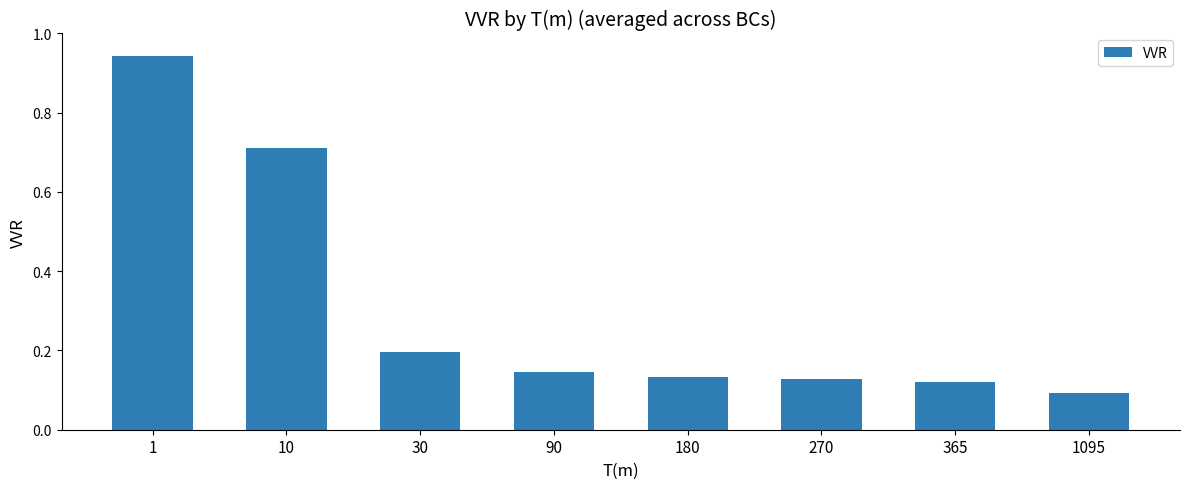

At which category does the chart reach its minimum across all series?

1095